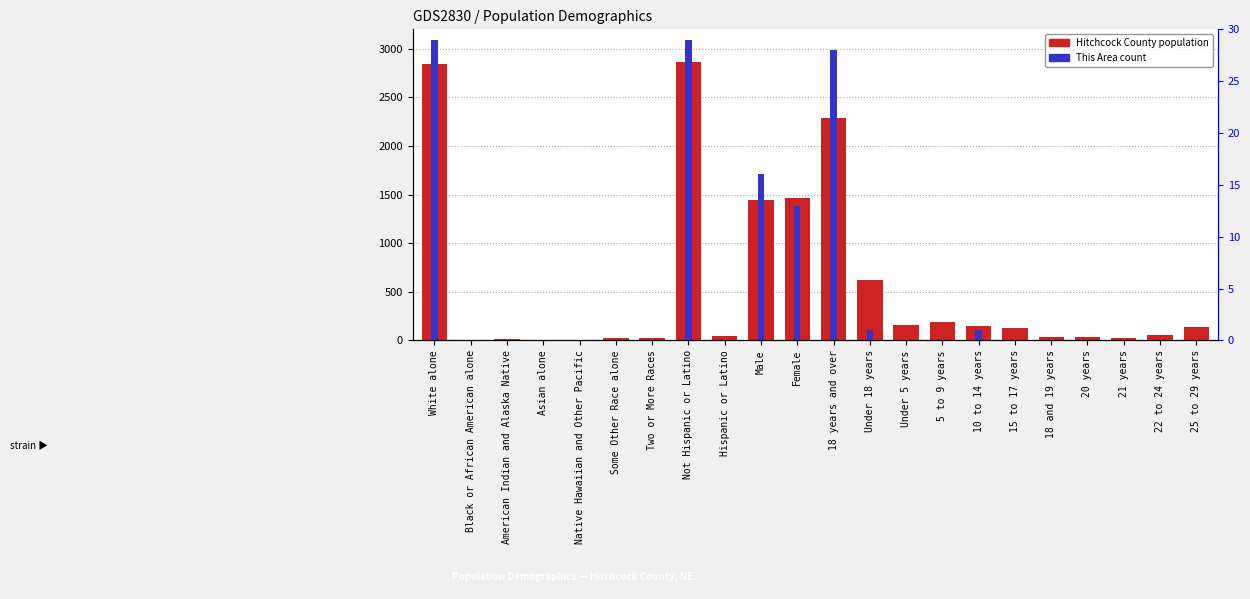

What is the maximum value for This Area?

29